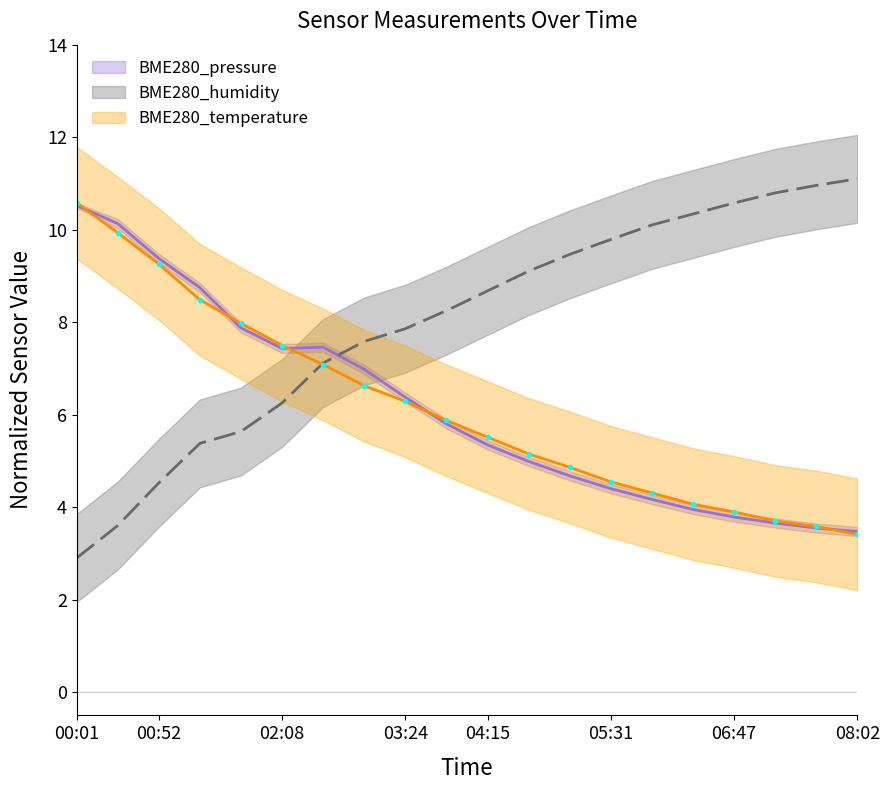

True or false: BME280_temperature and BME280_humidity intersect in this chart.

True